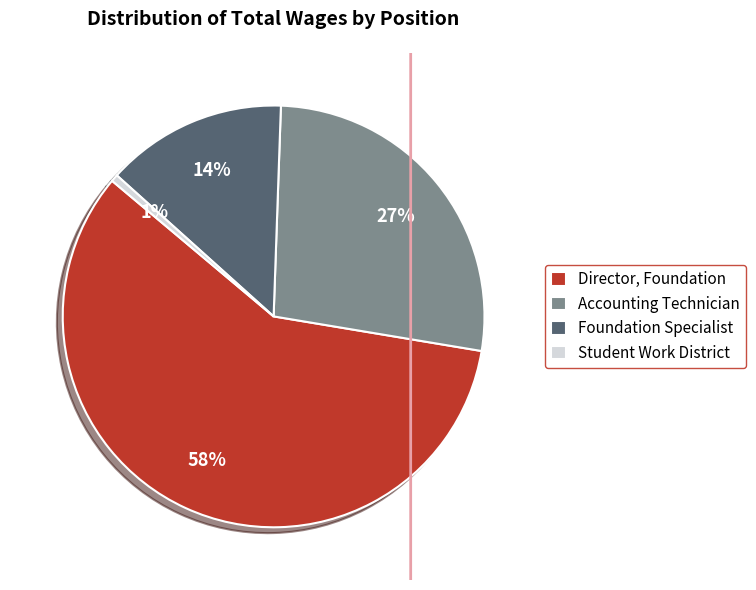

Between Director, Foundation and Accounting Technician, which is larger?

Director, Foundation